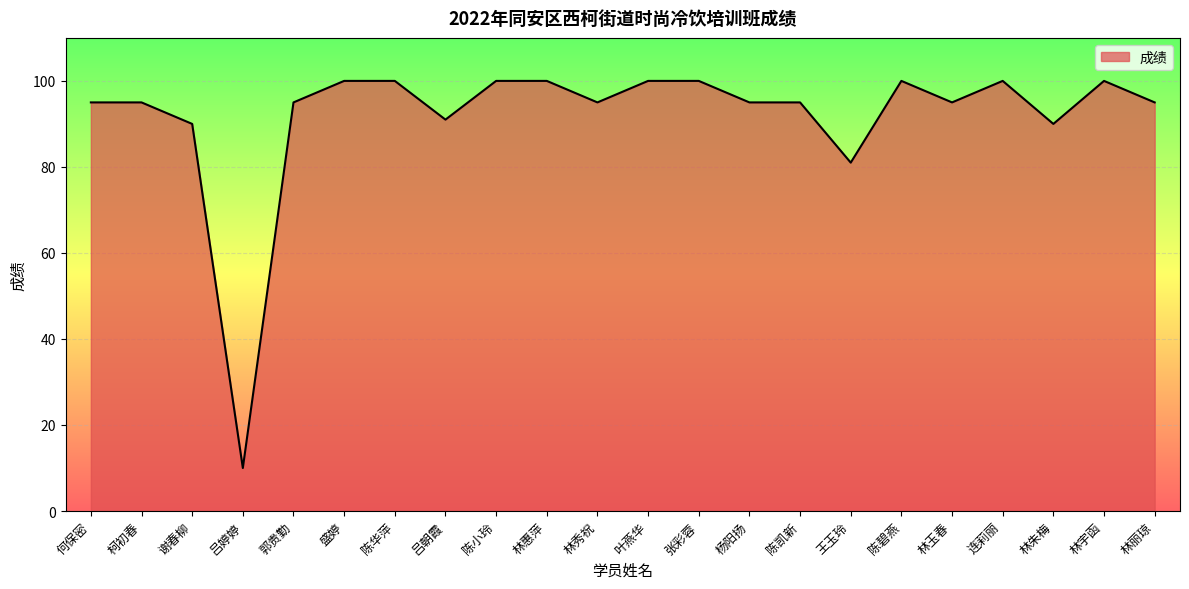

Is it true that the value at 吕朝霞 is 32?

False